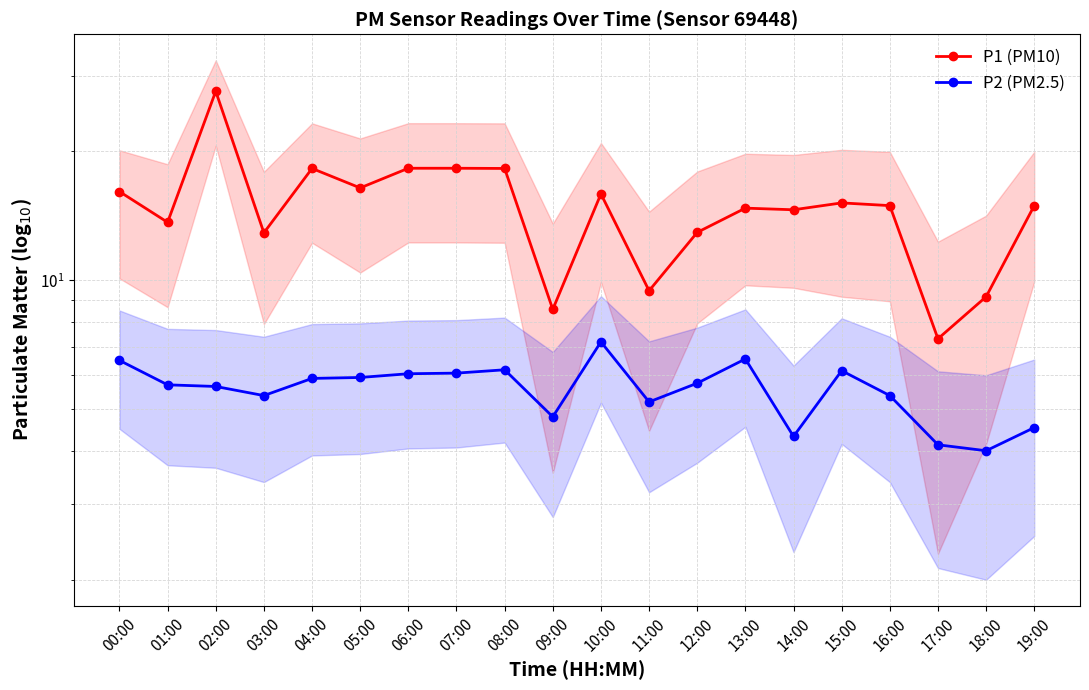

Where does the P2 (PM2.5) series first go above 5?

00:00